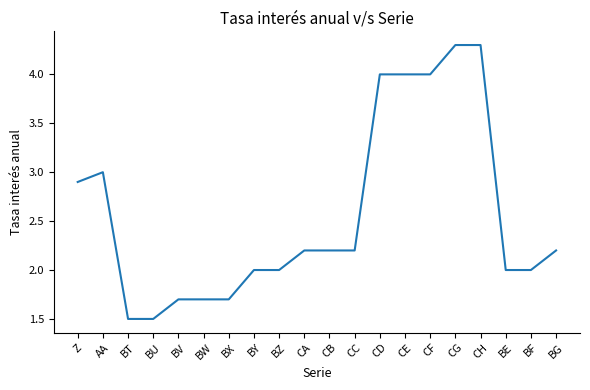

Reading left to right, list all the values displayed in this chart.

2.9	3.0	1.5	1.5	1.7	1.7	1.7	2.0	2.0	2.2	2.2	2.2	4.0	4.0	4.0	4.3	4.3	2.0	2.0	2.2